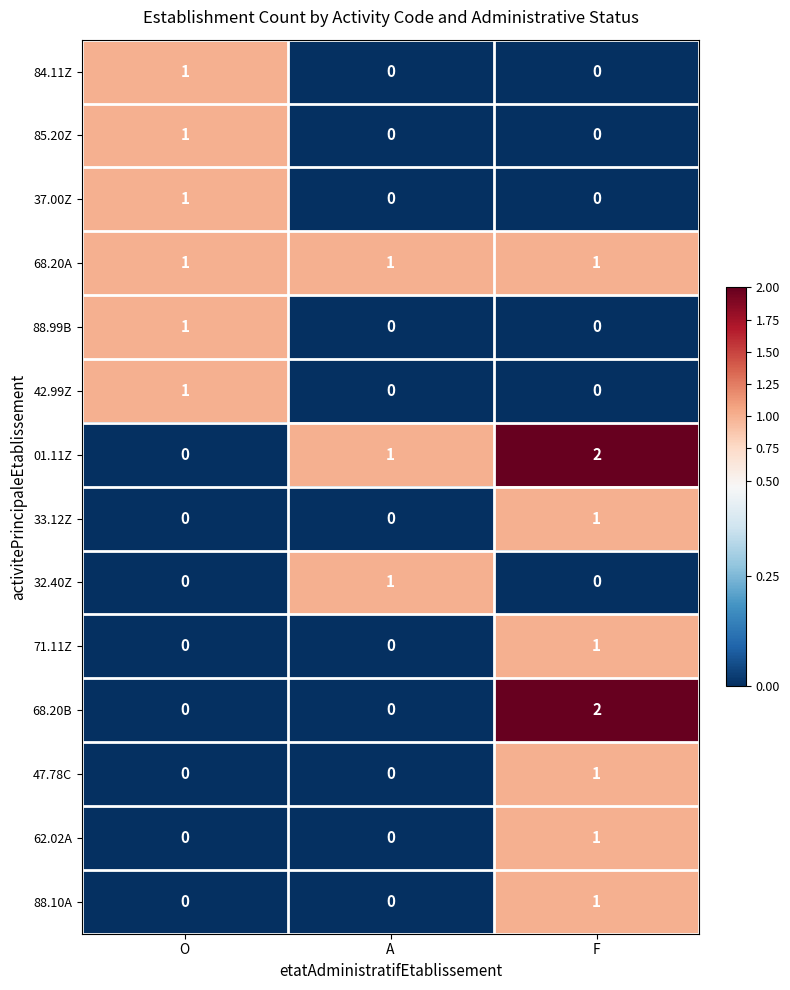

How many 84.11Z values are between 0 and 1?

3